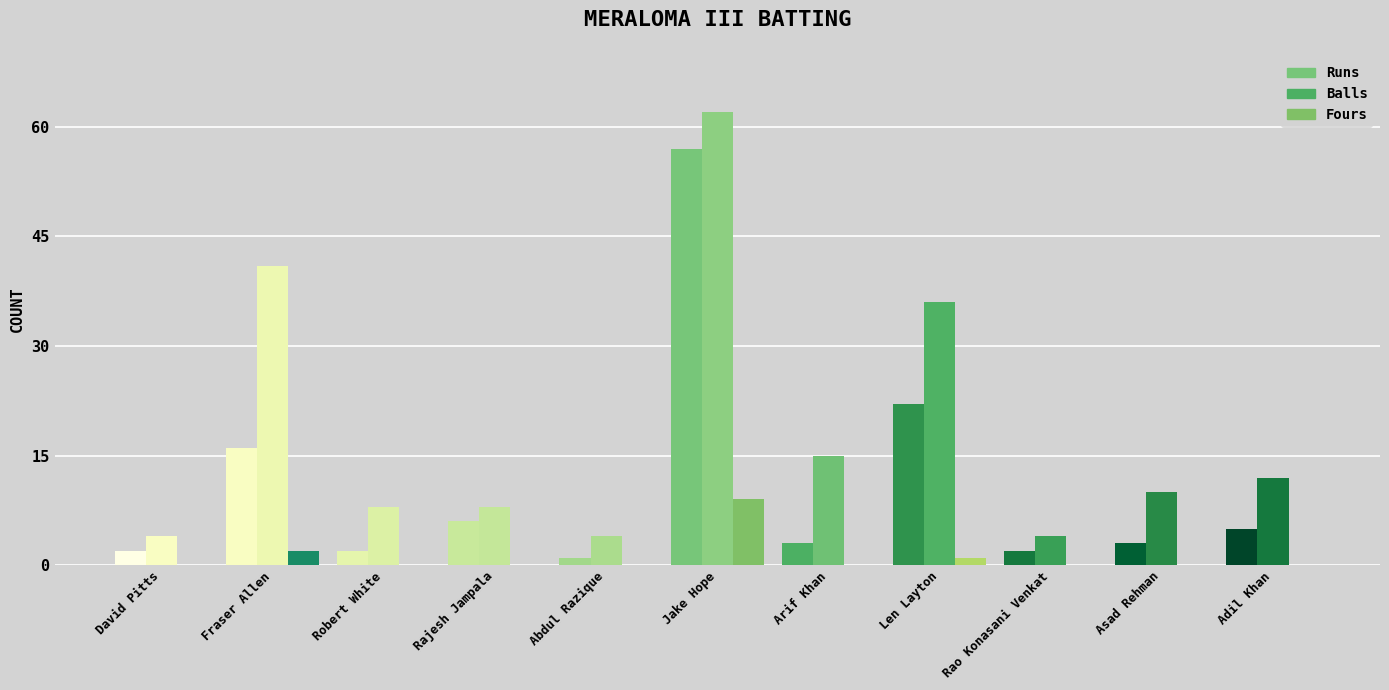

How many groups of bars are there?

11